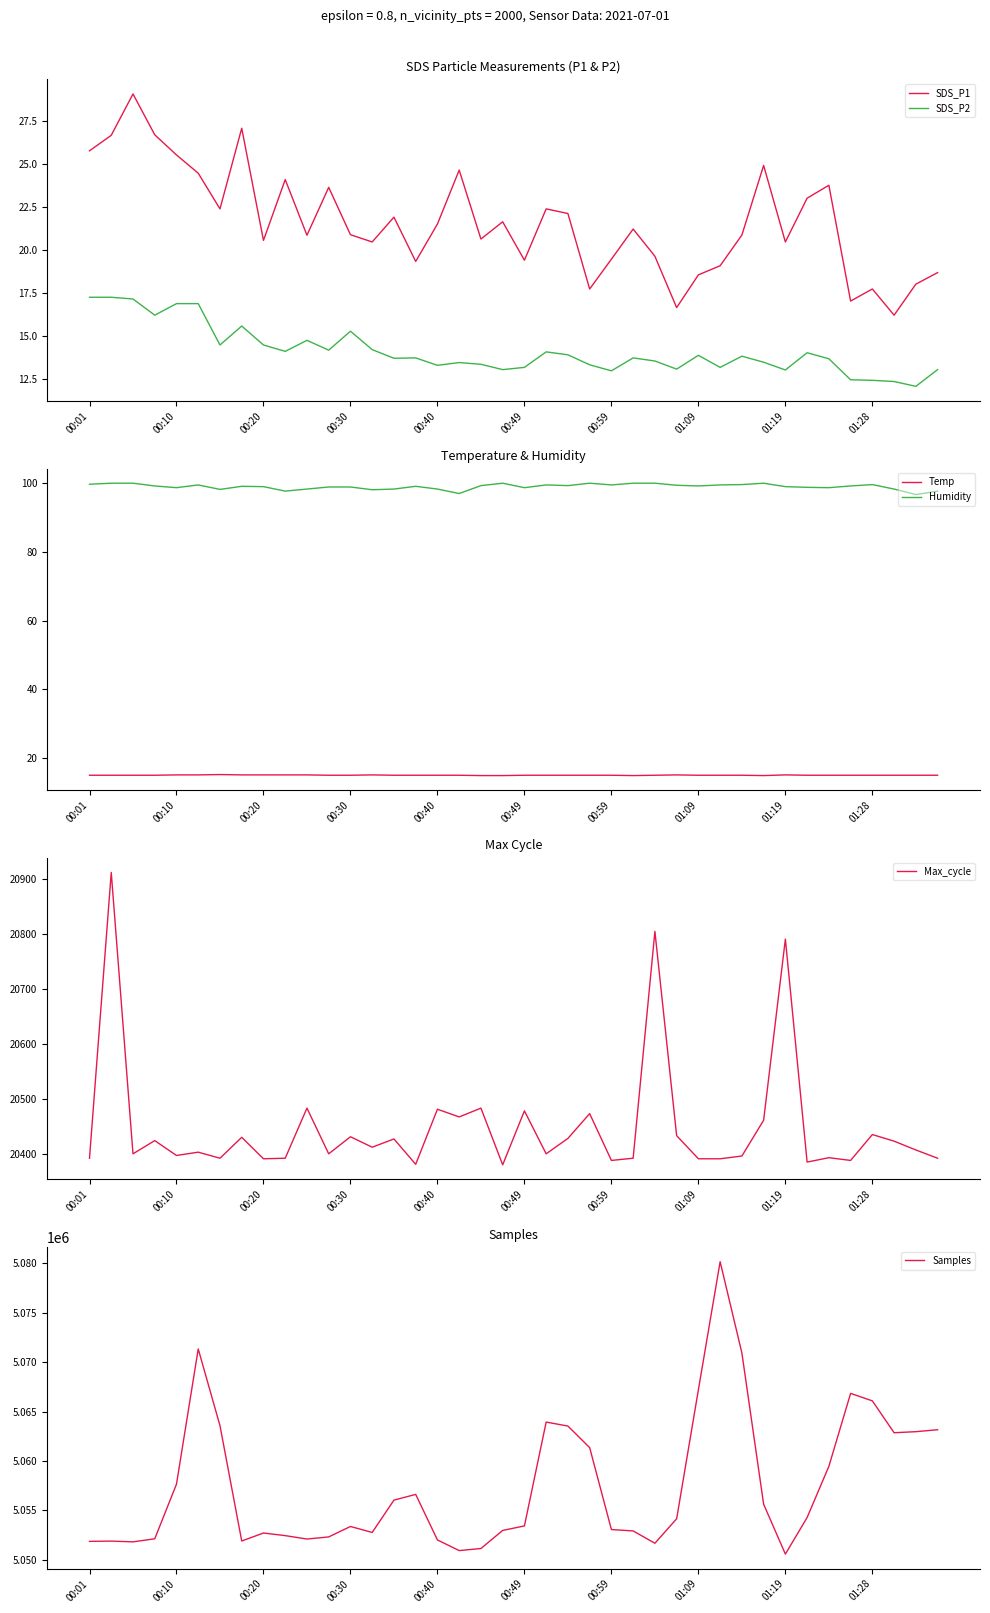

True or false: Temp and Humidity intersect in this chart.

False